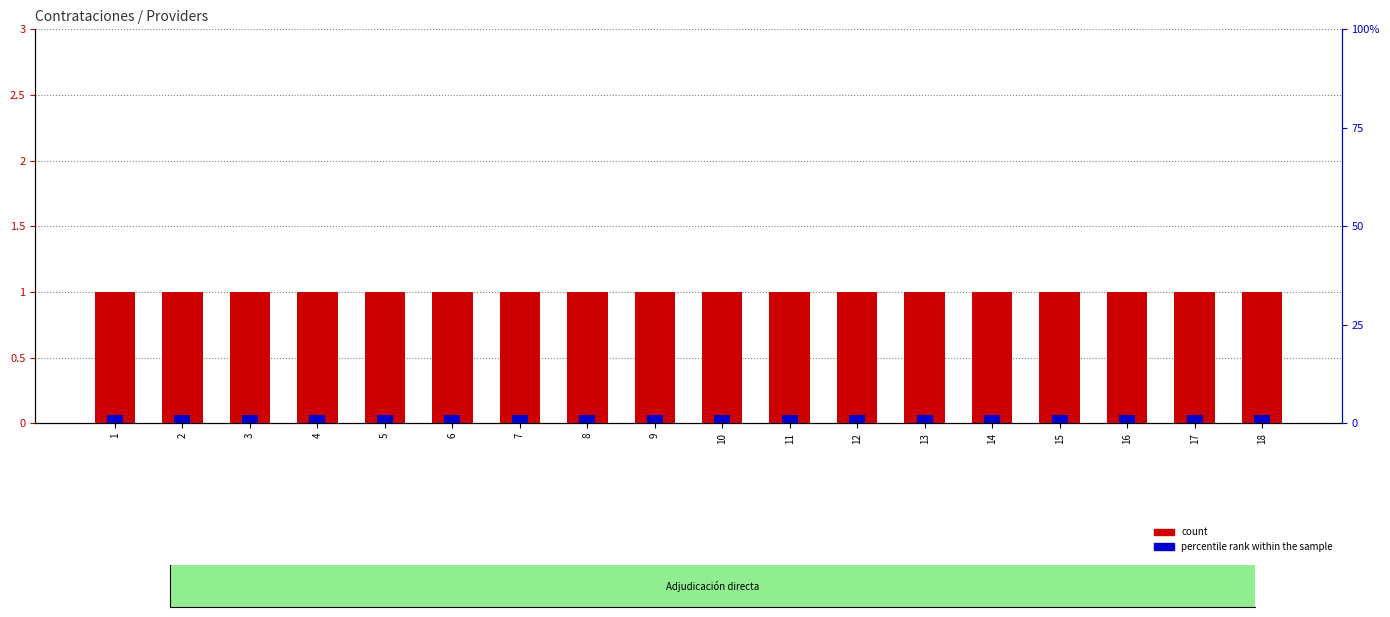

How many groups of bars are there?

18